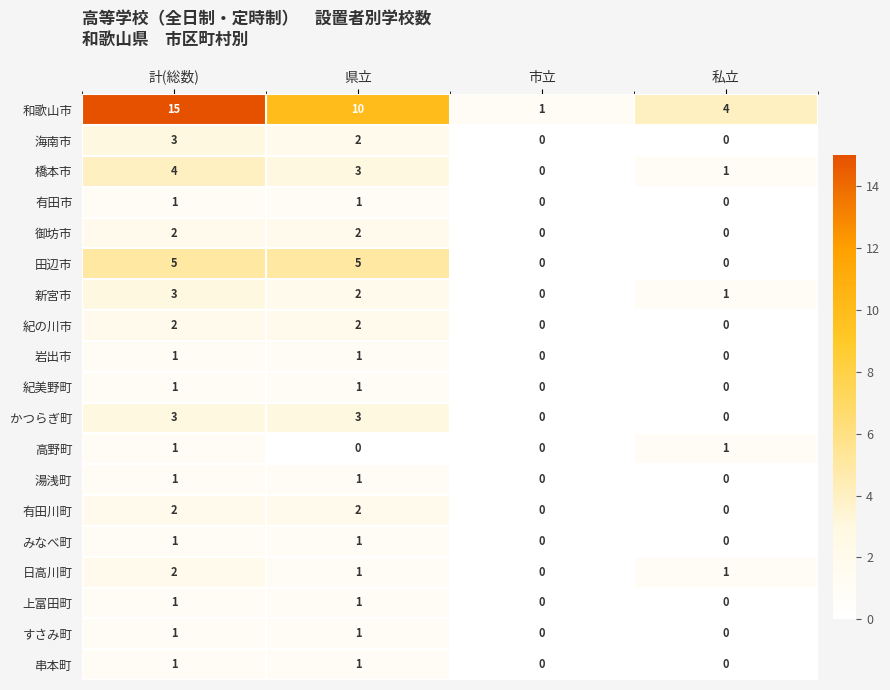

The すさみ町 series shows 1 at 私立. True or false?

False